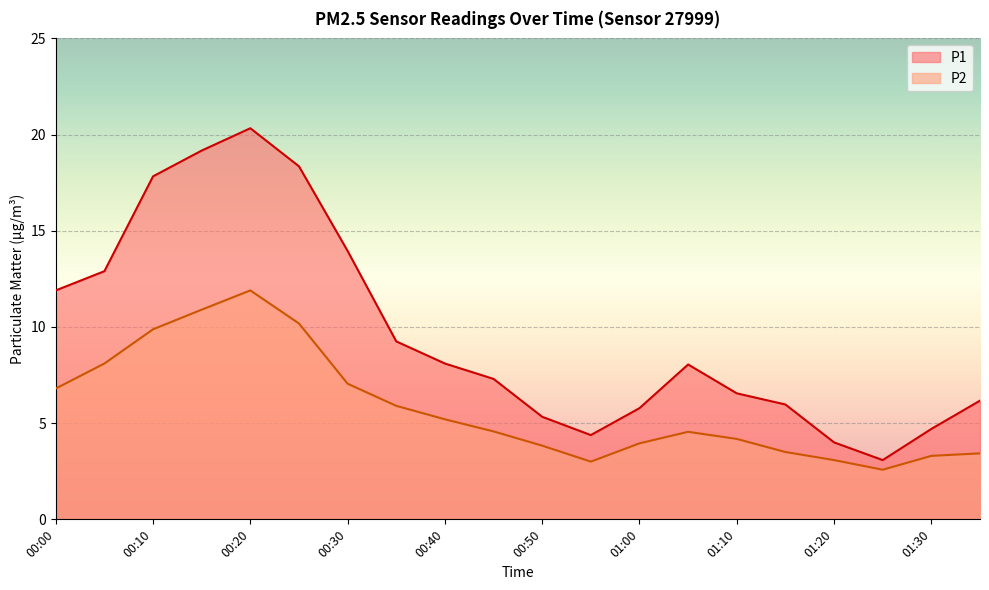

What is the value of the P2 point at the 12th from the left?

3.0